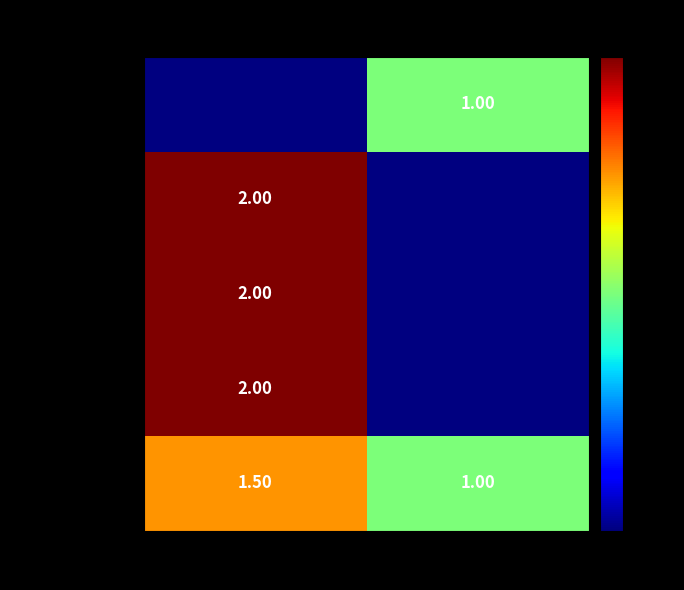

Rank the series at Moderate from lowest to highest value.

NFP (n=17), HFA (n=3), EHS Home-based (n=2), MIHOW (n=3), HANDS (n=4)